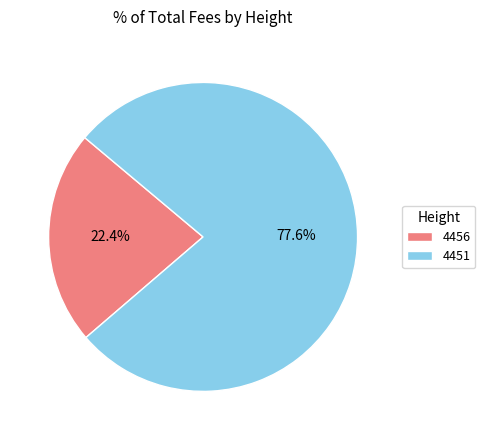

To the nearest percent, what is the combined percentage of 4451 and 4456?

100%